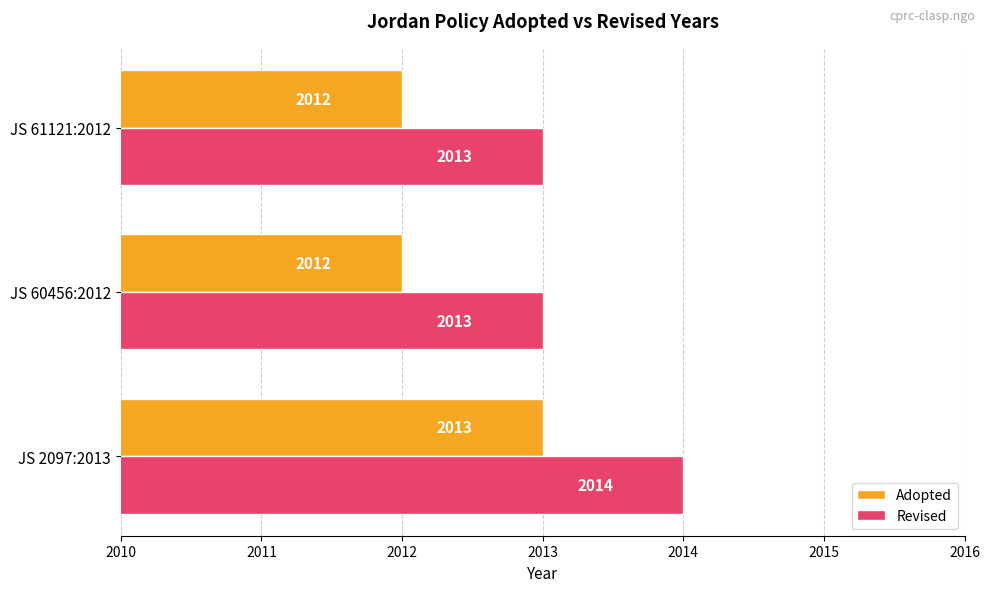

What is the total value across all series at JS 2097:2013?

4027